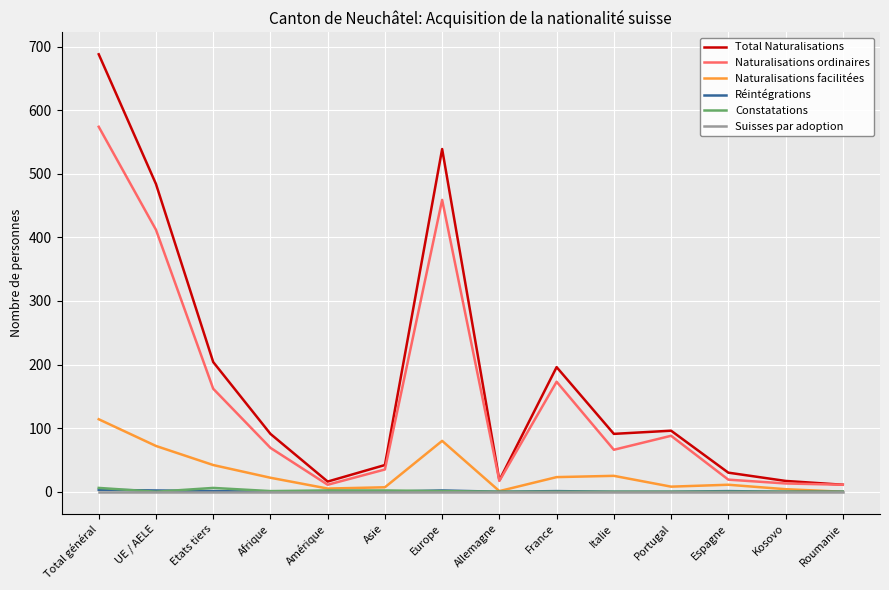

True or false: Naturalisations ordinaires and Suisses par adoption intersect in this chart.

False